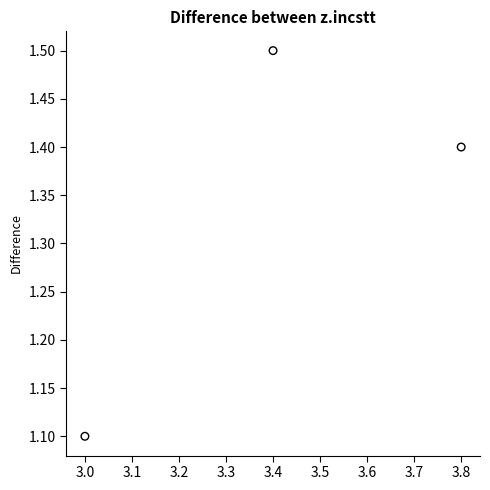

What Y value in the scatter plot is closest to 1?

1.1